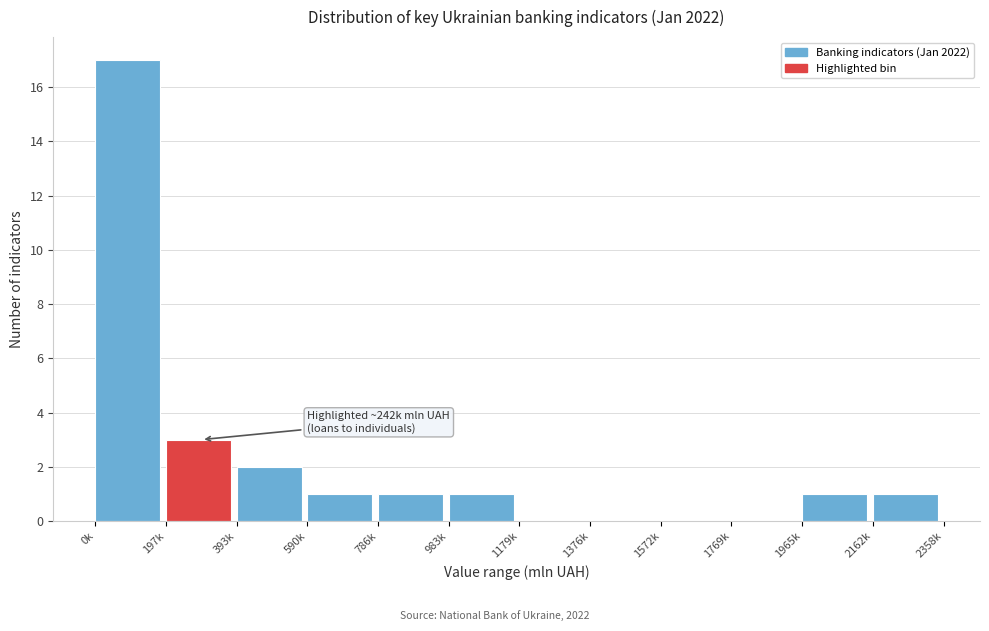

Reading left to right, what are all the values shown in this chart?

0k=17	197k=3	393k=2	590k=1	786k=1	983k=1	1179k=0	1376k=0	1572k=0	1769k=0	1965k=1	2162k=1